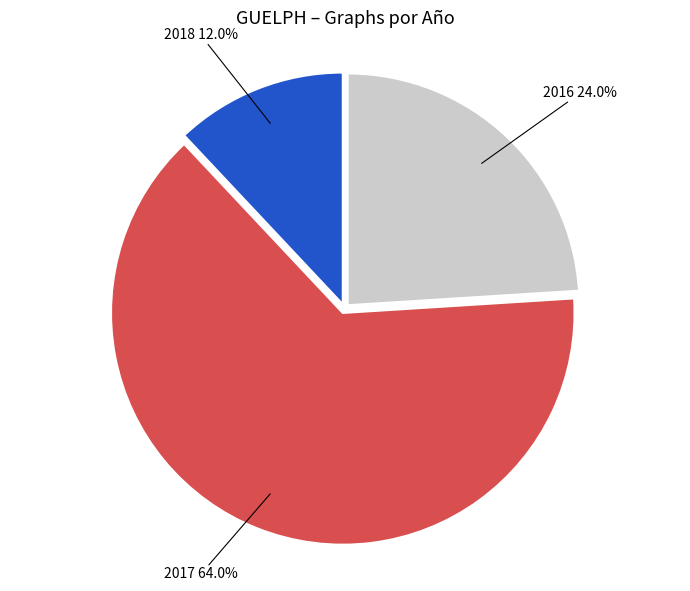

Combined, do 2017 and 2016 account for over 50%?

Yes